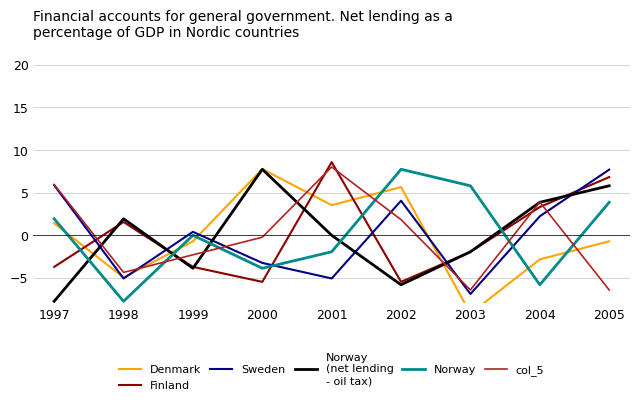

Is it true that Denmark equals 3.5 at 2001?

True